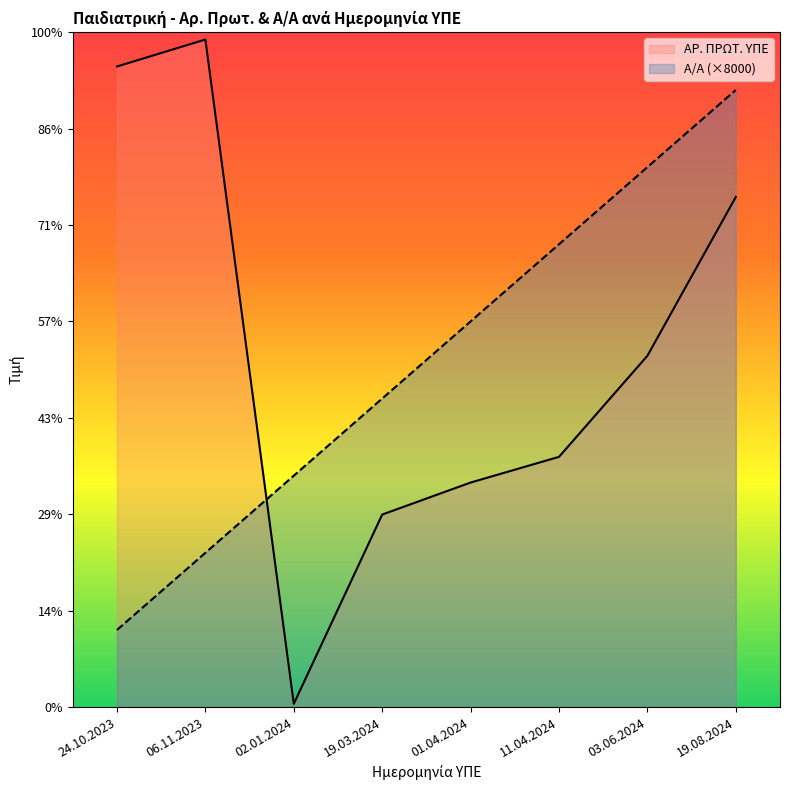

Reading left to right, list all the values displayed in this chart.

Α/Α: 24.10.2023=8000	06.11.2023=16000	02.01.2024=24000	19.03.2024=32000	01.04.2024=40000	11.04.2024=48000	03.06.2024=56000	19.08.2024=64000
ΑΡ. ΠΡΩΤ. ΥΠΕ: 24.10.2023=66436	06.11.2023=69234	02.01.2024=341	19.03.2024=19968	01.04.2024=23287	11.04.2024=25952	03.06.2024=36435	19.08.2024=52901